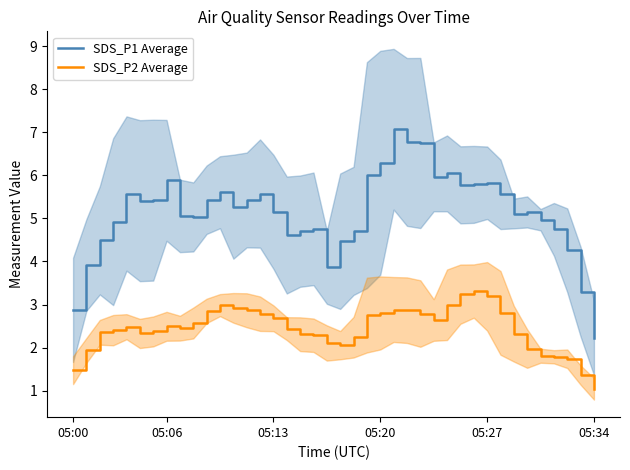

The value of SDS_P1 Average at 28 is 10.2. True or false?

False